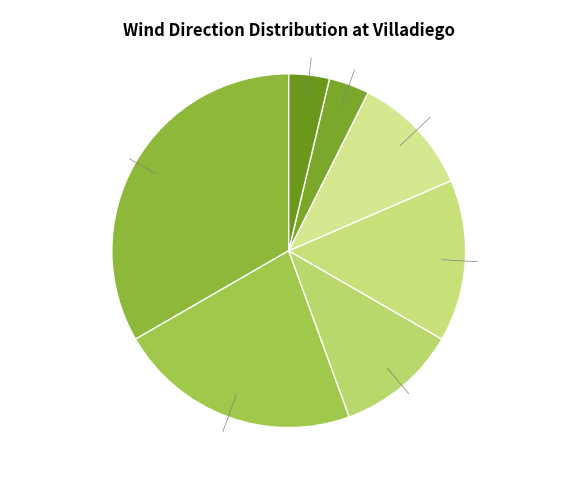

Which has a higher value, Sudeste or Noroeste?

Sudeste